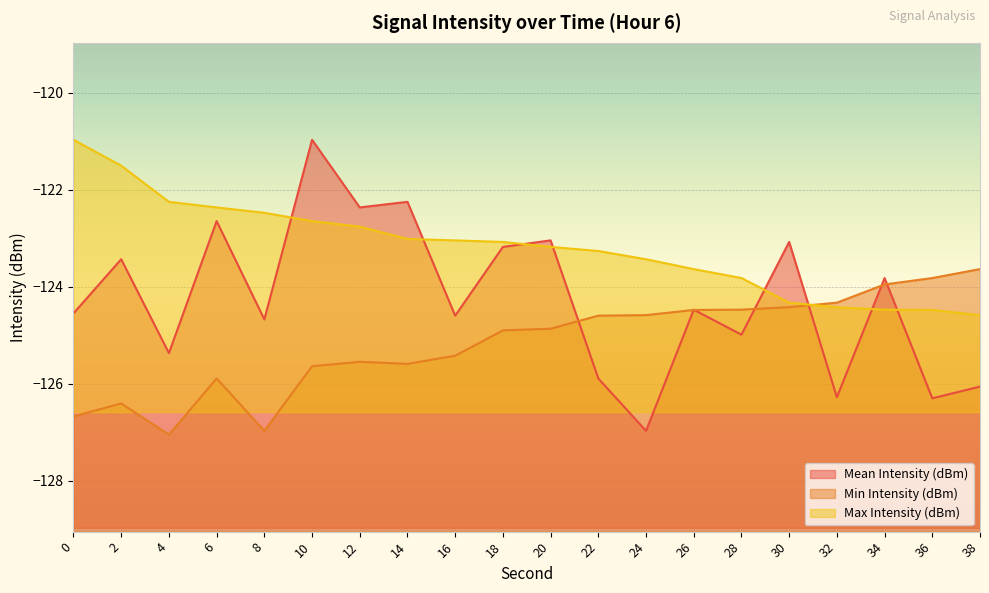

Rank the series by their average value, from highest to lowest.

Max Intensity (dBm), Mean Intensity (dBm), Min Intensity (dBm)